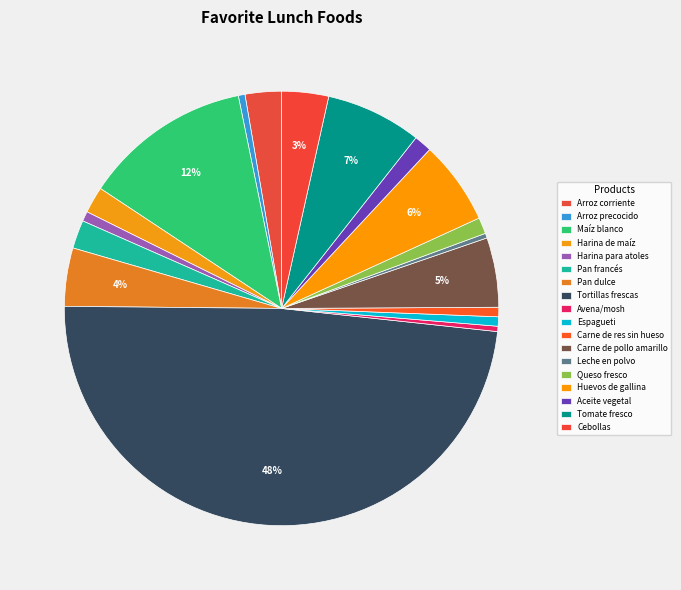

Rank the categories by value from highest to lowest.

Tortillas frescas, Maíz blanco, Tomate fresco, Huevos de gallina, Carne de pollo amarillo, Pan dulce, Cebollas, Arroz corriente, Pan francés, Harina de maíz, Aceite vegetal, Queso fresco, Harina para atoles, Carne de res sin hueso, Espagueti, Arroz precocido, Avena/mosh, Leche en polvo